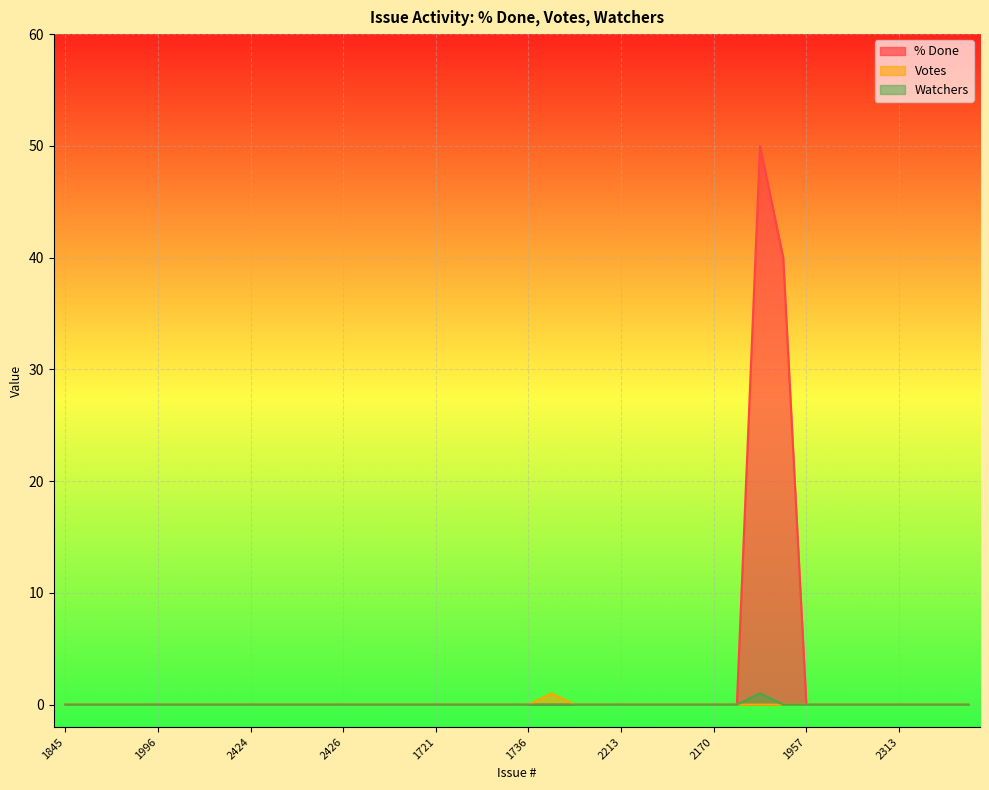

Which series has the widest spread of values?

% Done